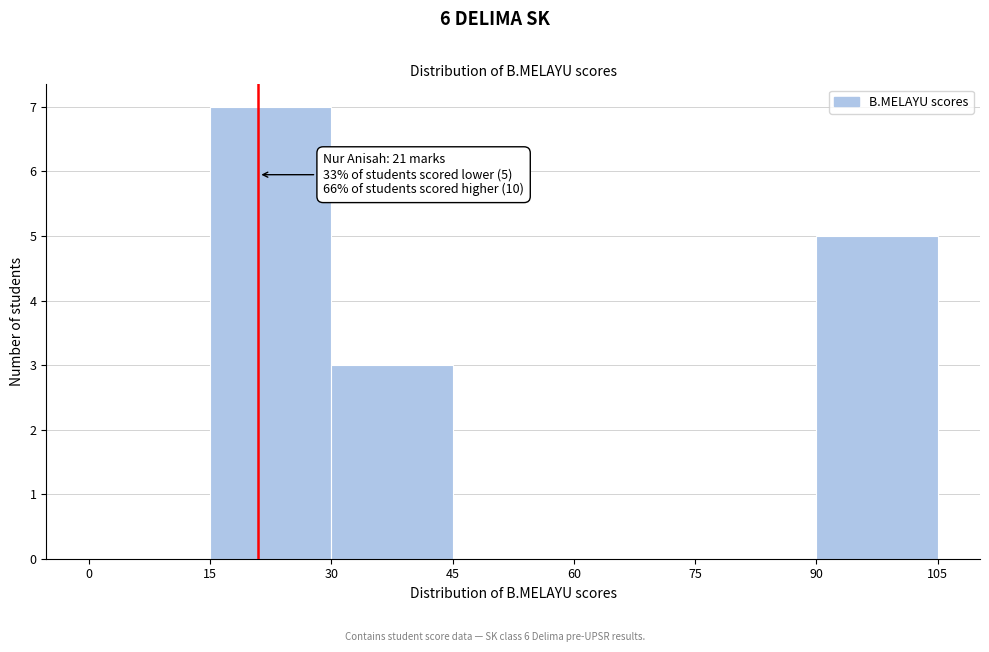

Over which range of the x-axis is the bar tallest?

15 to 30